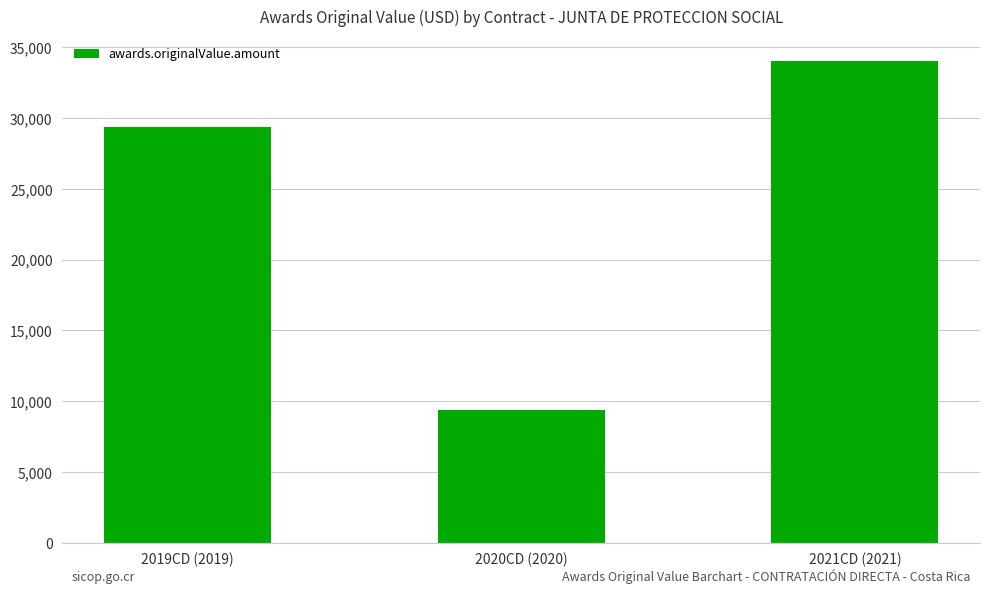

What is the label of the 2nd bar from the left?

2020CD (2020)